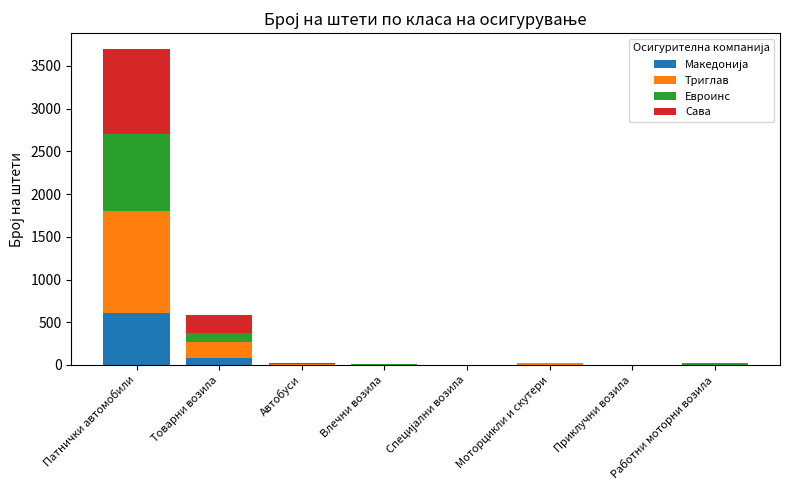

At which category is the sum across all series the highest?

Патнички автомобили